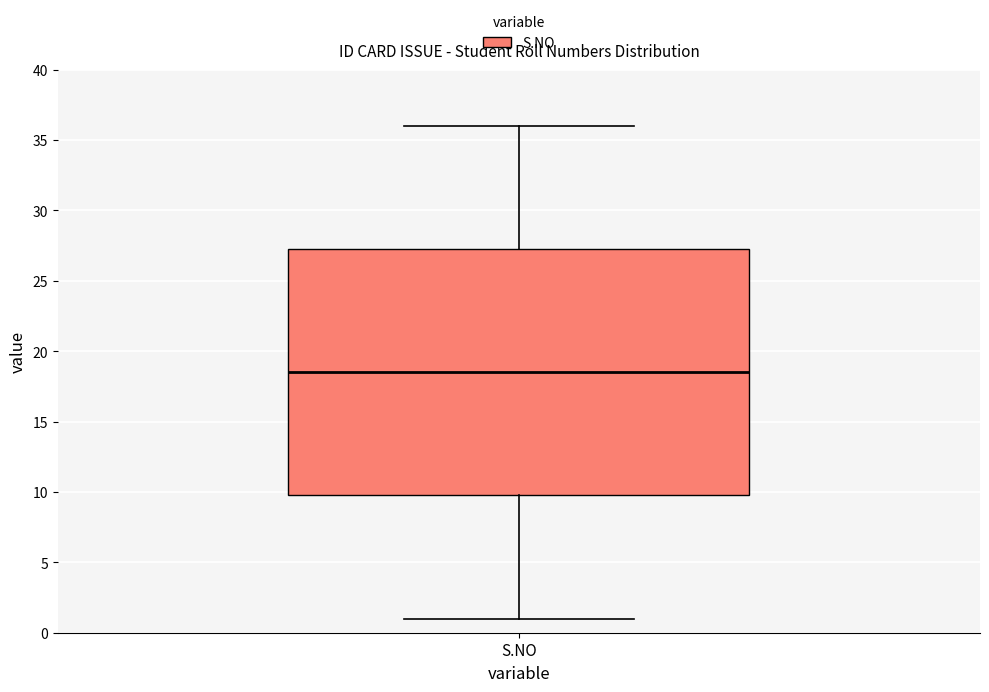

Read this box plot against the y-axis: the position of the median line, the range covered by the box, and the ends of both whiskers. The values are not printed on the chart, so give them approximately, as read against the axis.

median 18.5, box 10.0 to 27.5, whiskers 1.0 to 36.0